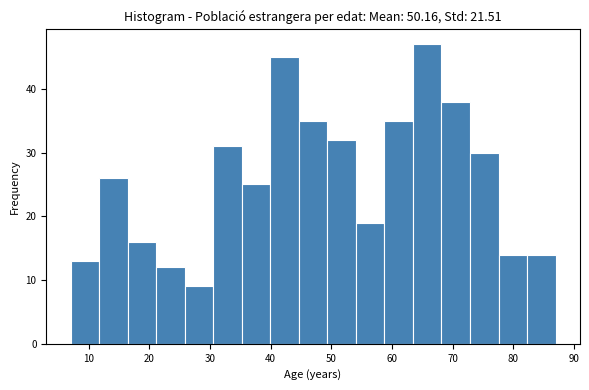

Reading left to right, transcribe this chart: for each bar, give the range it covers on the x-axis and its height. Neither the bar edges nor the heights are printed on the chart, so give them approximately, as read against the axes.

7 to 12: 13
12 to 16: 26
16 to 21: 16
21 to 26: 12
26 to 31: 9
31 to 35: 31
35 to 40: 25
40 to 45: 45
45 to 49: 35
49 to 54: 32
54 to 59: 19
59 to 63: 35
63 to 68: 47
68 to 73: 38
73 to 78: 30
78 to 82: 14
82 to 87: 14